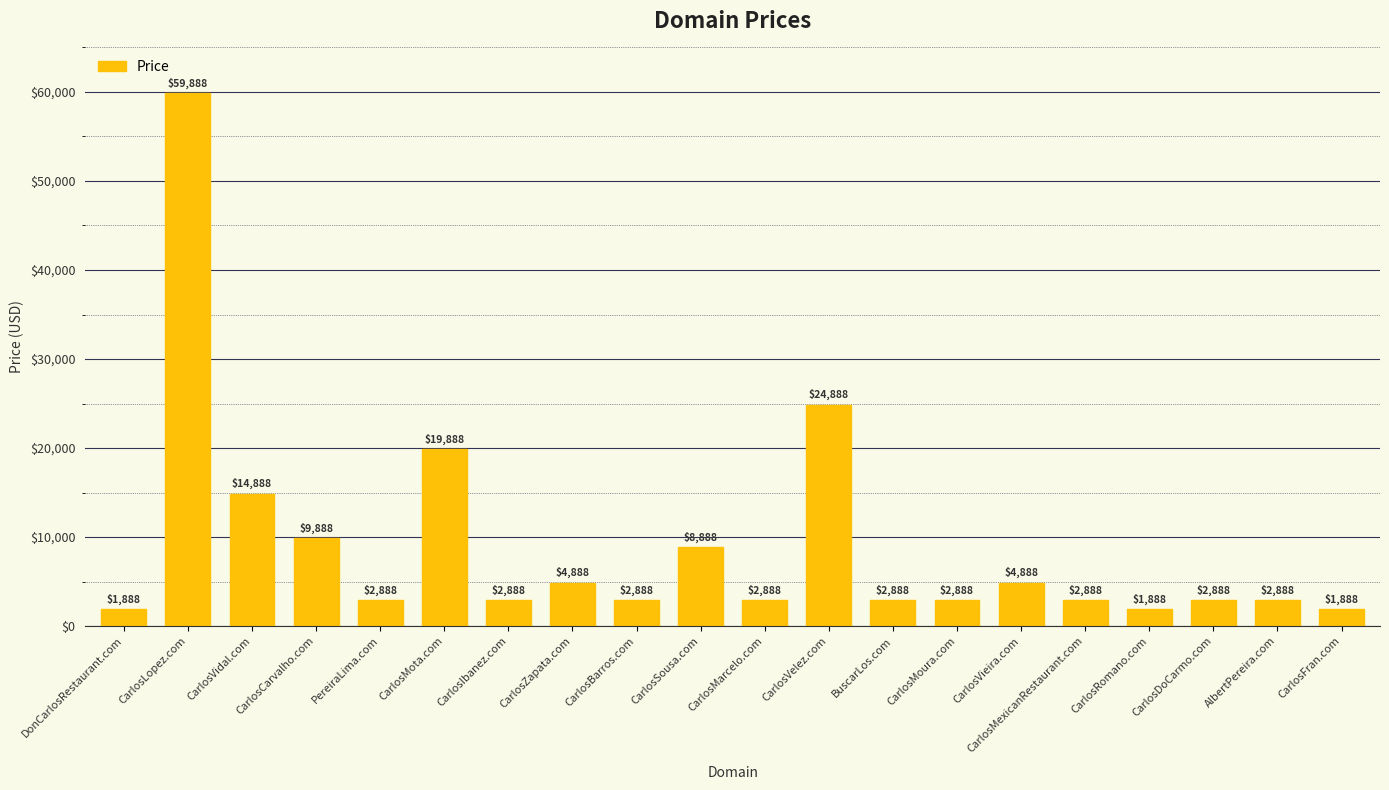

What is the sum of all values?

179760